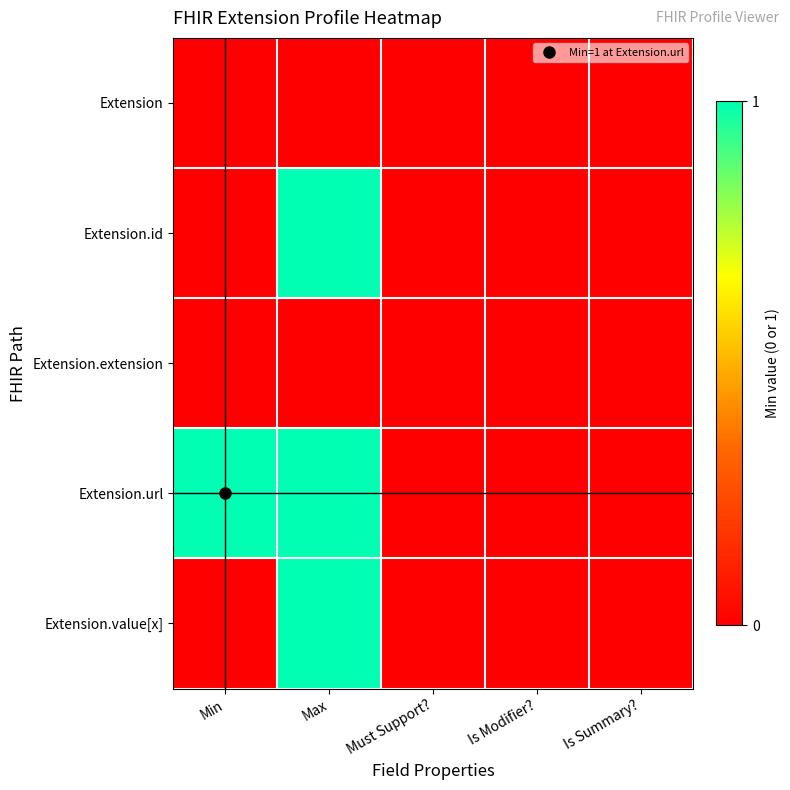

What is the greatest value displayed?

1